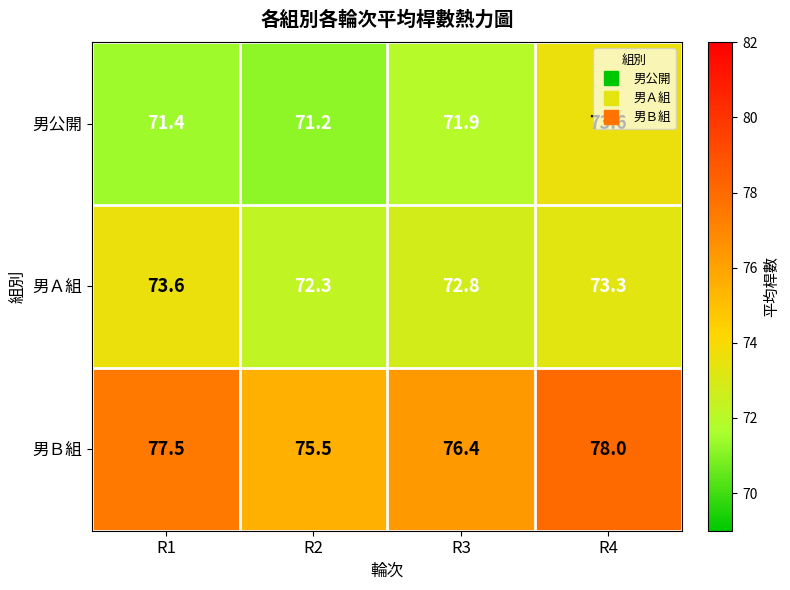

Which series has the largest range (max minus min)?

男Ｂ組